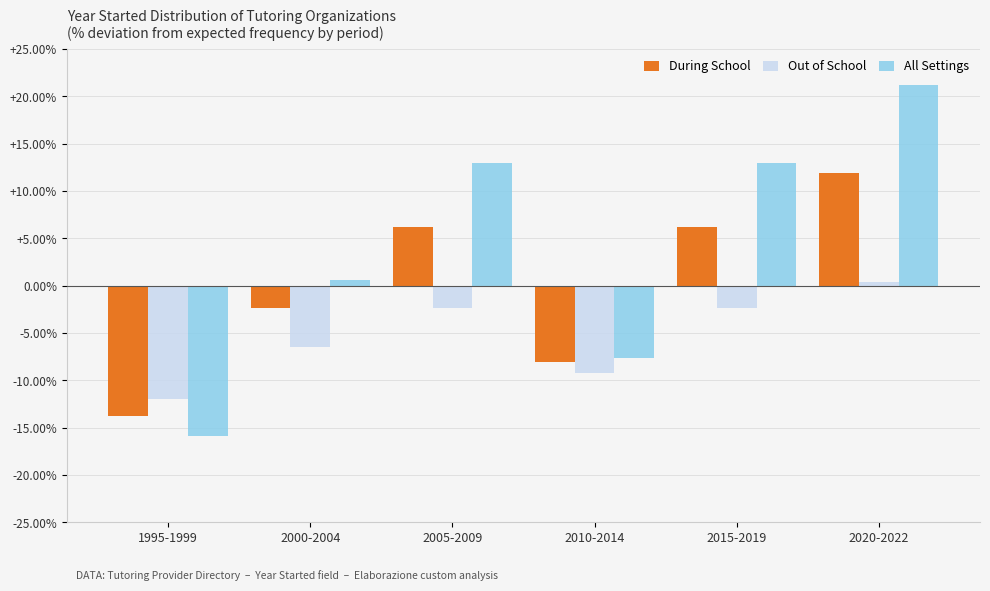

Which series has the largest total across all categories?

All Settings